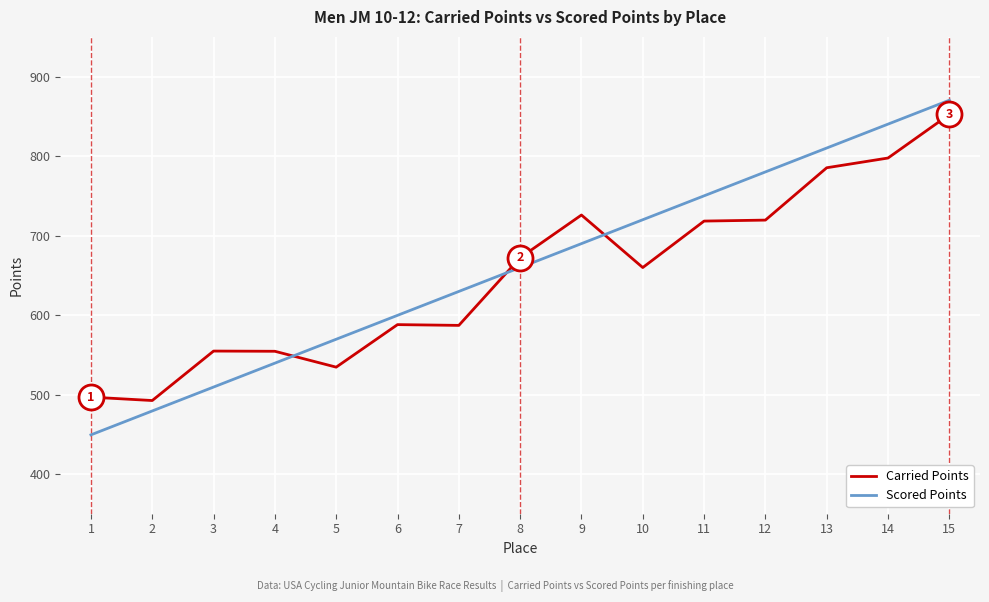

How many distinct data groups are displayed?

2